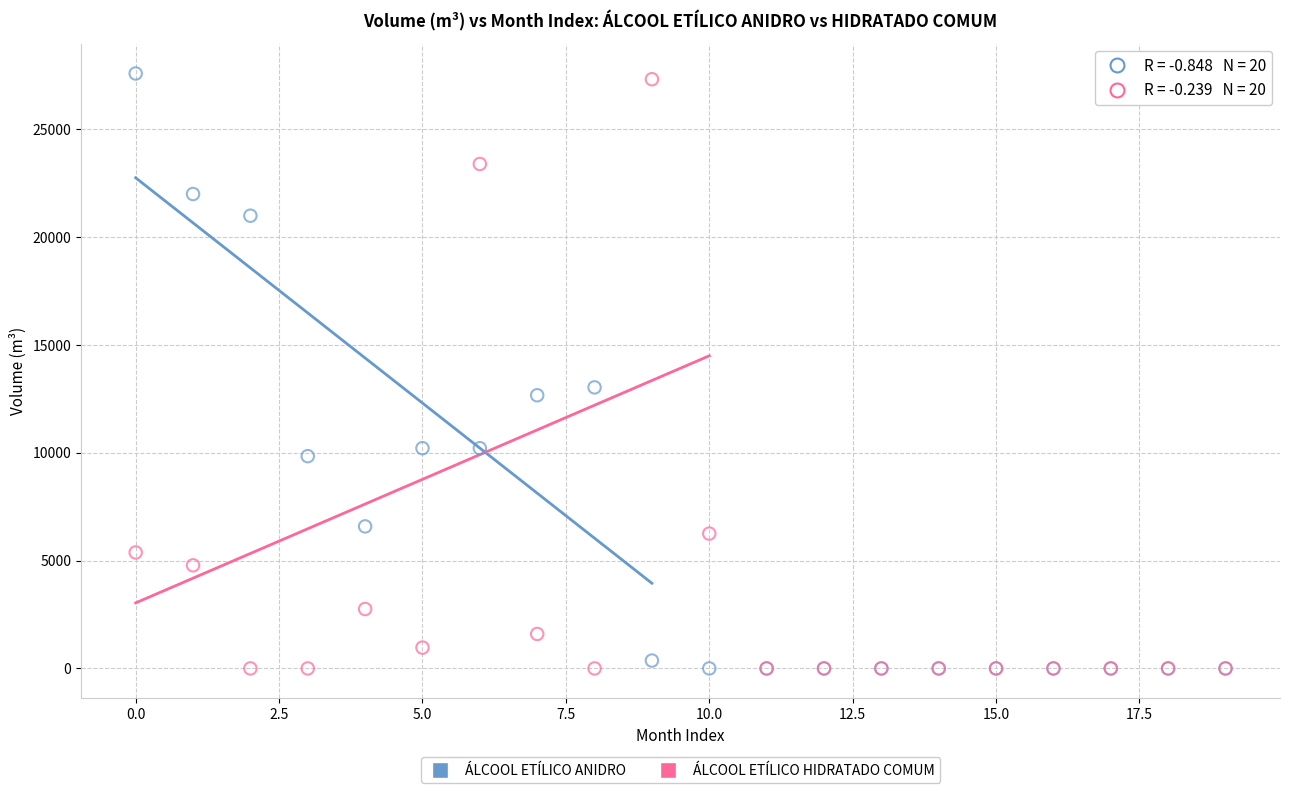

In the ÁLCOOL ETÍLICO ANIDRO series, what Y value is closest to 13795?

13034.0